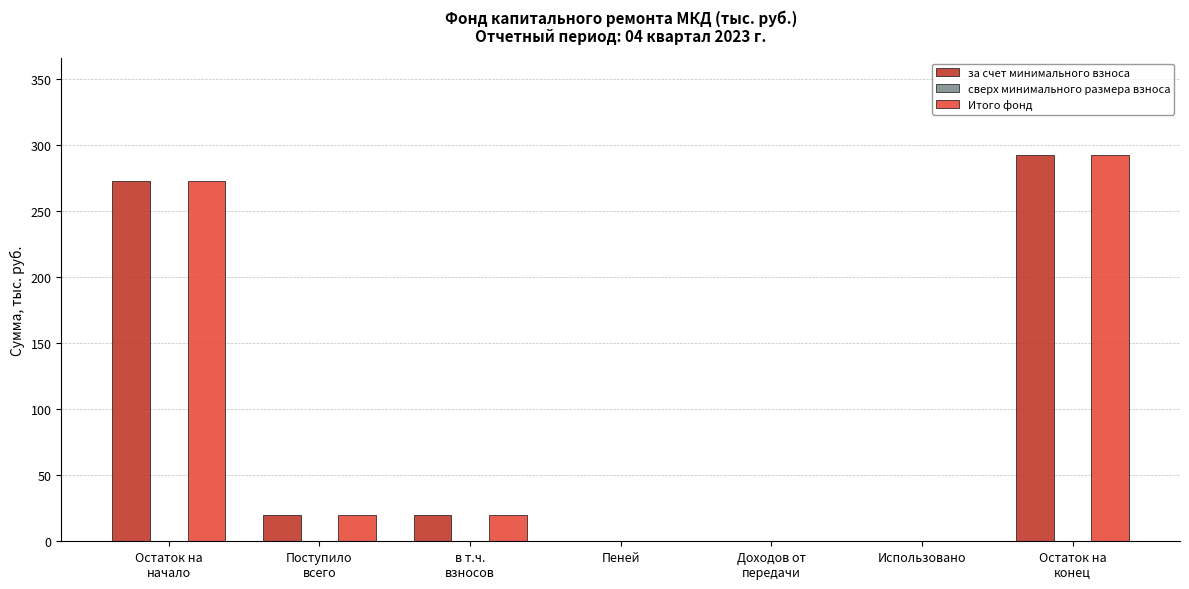

At which category is the sum across all series the highest?

Остаток на
конец